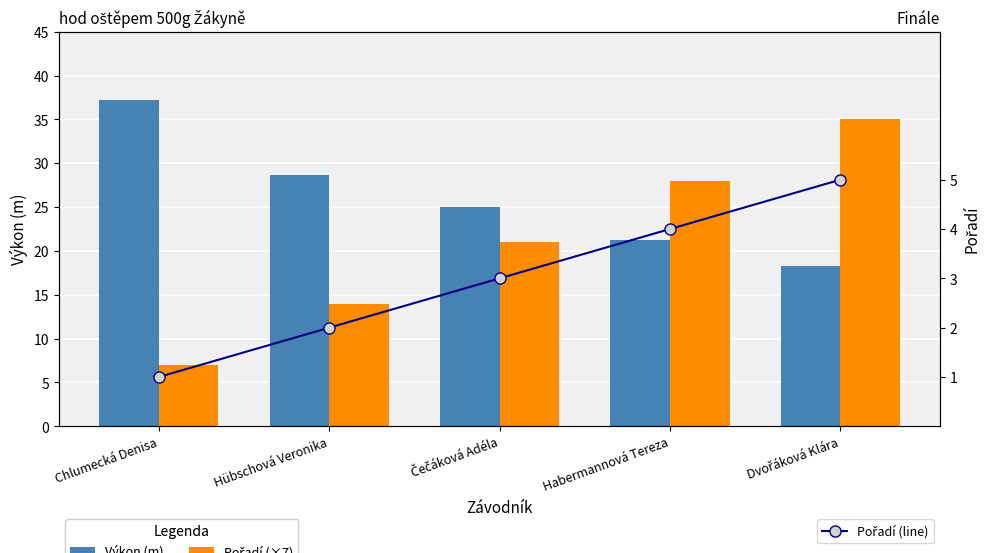

Reading left to right, transcribe all the data shown in this chart.

Výkon (m): 37.2	28.7	25.0	21.3	18.3
Pořadí (×7): 7.0	14.0	21.0	28.0	35.0
Pořadí (line): 1.0	2.0	3.0	4.0	5.0